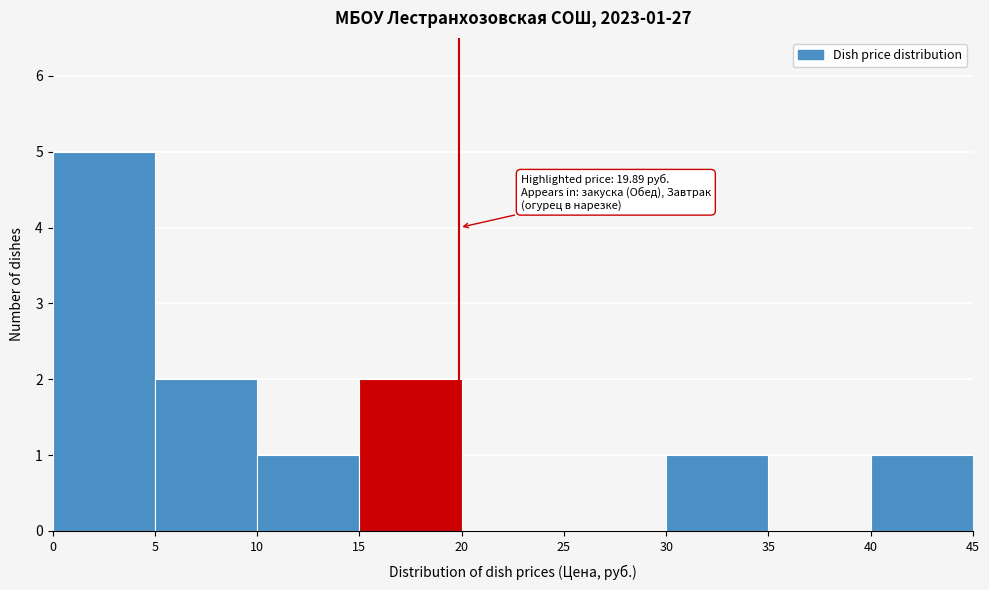

Which range on the x-axis has the tallest bar?

0 to 5